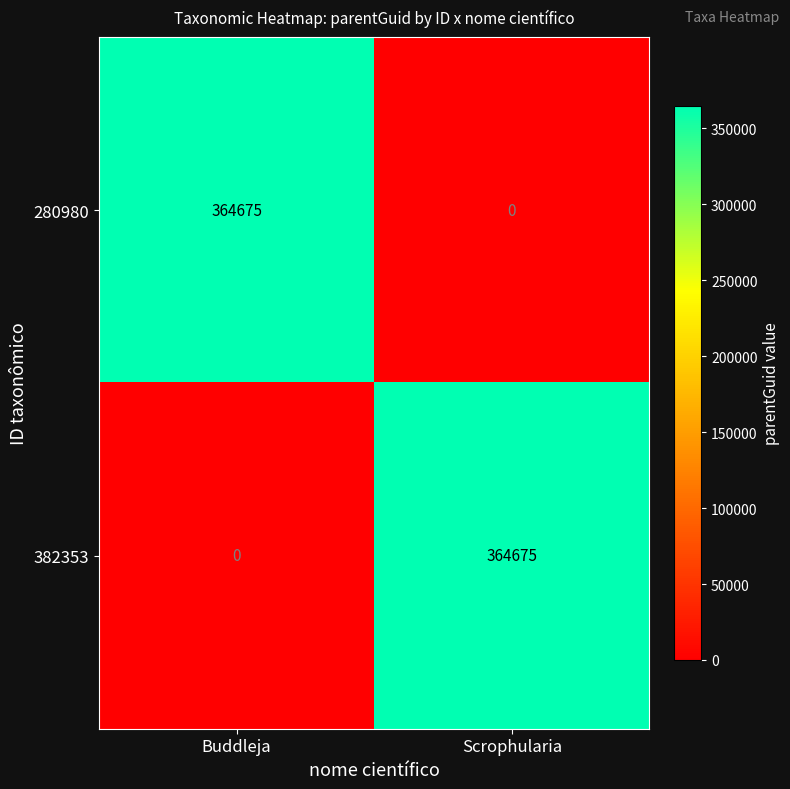

What is the sum of the 382353 values at Buddleja and Scrophularia?

364675